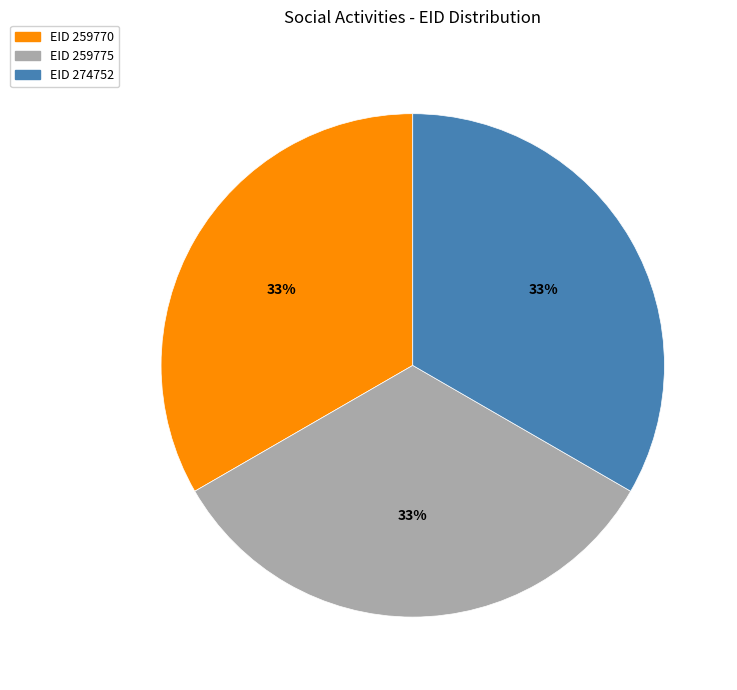

How many slices are in this pie chart?

3